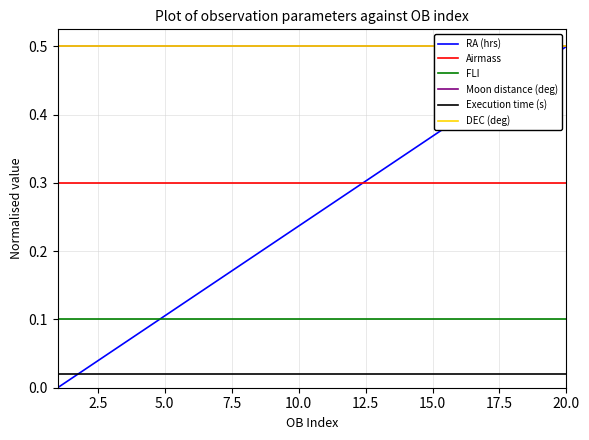

Reading left to right, extract all data points from this chart.

RA (hrs): 0.0	0.0	0.1	0.1	0.1	0.1	0.2	0.2	0.2	0.2	0.3	0.3	0.3	0.3	0.4	0.4	0.4	0.4	0.5	0.5
Airmass: 0.3	0.3	0.3	0.3	0.3	0.3	0.3	0.3	0.3	0.3	0.3	0.3	0.3	0.3	0.3	0.3	0.3	0.3	0.3	0.3
FLI: 0.1	0.1	0.1	0.1	0.1	0.1	0.1	0.1	0.1	0.1	0.1	0.1	0.1	0.1	0.1	0.1	0.1	0.1	0.1	0.1
Moon distance (deg): 0.5	0.5	0.5	0.5	0.5	0.5	0.5	0.5	0.5	0.5	0.5	0.5	0.5	0.5	0.5	0.5	0.5	0.5	0.5	0.5
Execution time (s): 0.0	0.0	0.0	0.0	0.0	0.0	0.0	0.0	0.0	0.0	0.0	0.0	0.0	0.0	0.0	0.0	0.0	0.0	0.0	0.0
DEC (deg): 0.5	0.5	0.5	0.5	0.5	0.5	0.5	0.5	0.5	0.5	0.5	0.5	0.5	0.5	0.5	0.5	0.5	0.5	0.5	0.5